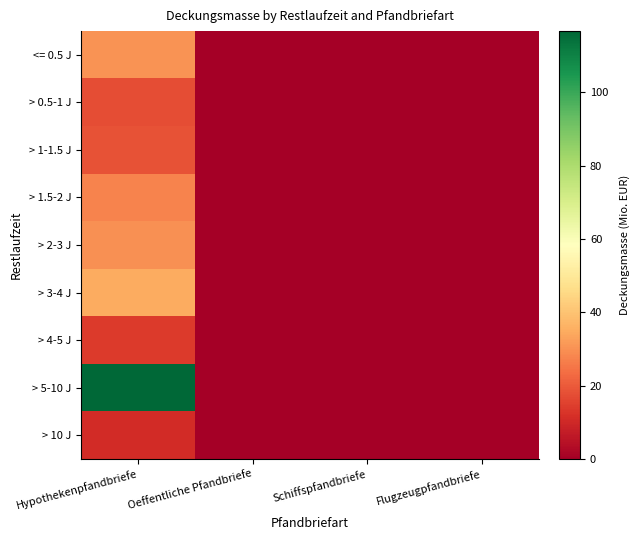

Which series has the largest total across all categories?

> 5-10 J